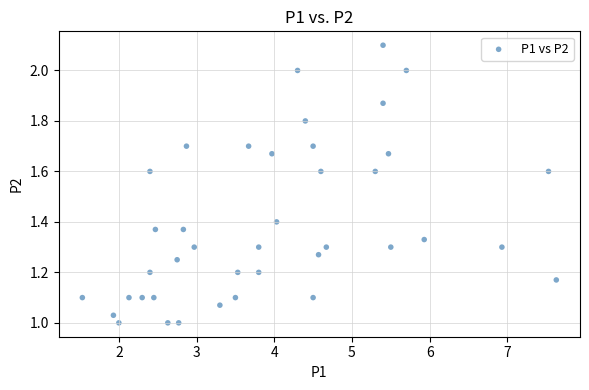

What is the range of X values (max minus min)?

6.1